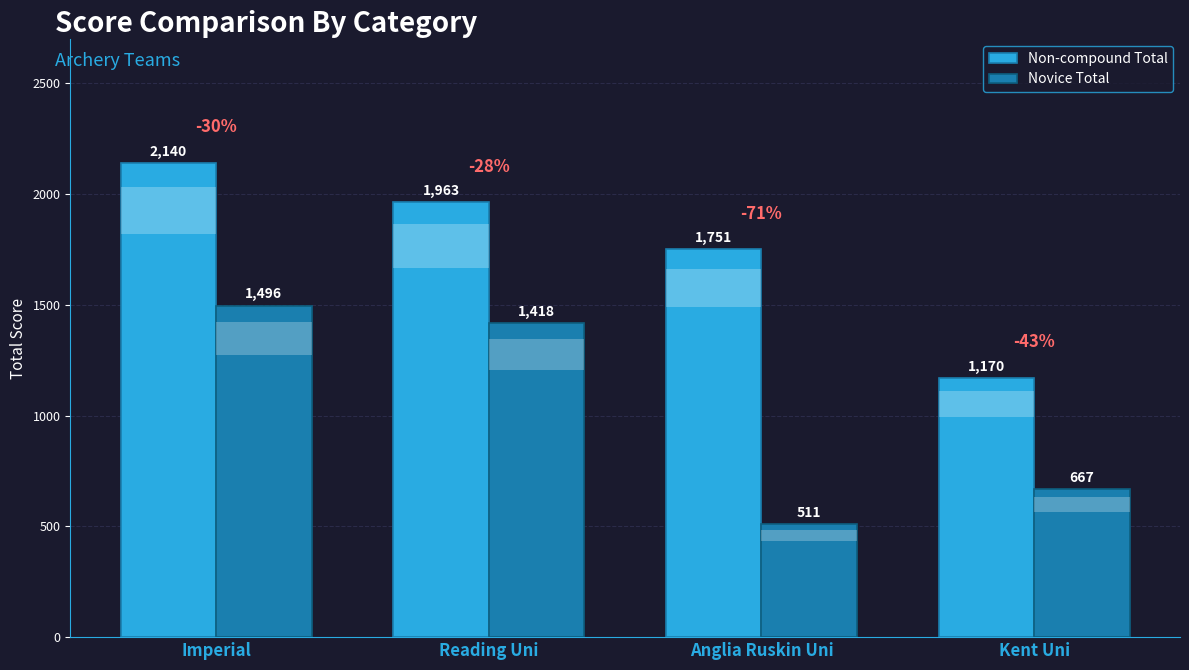

The value of Non-compound Total at Imperial is 1236. True or false?

False